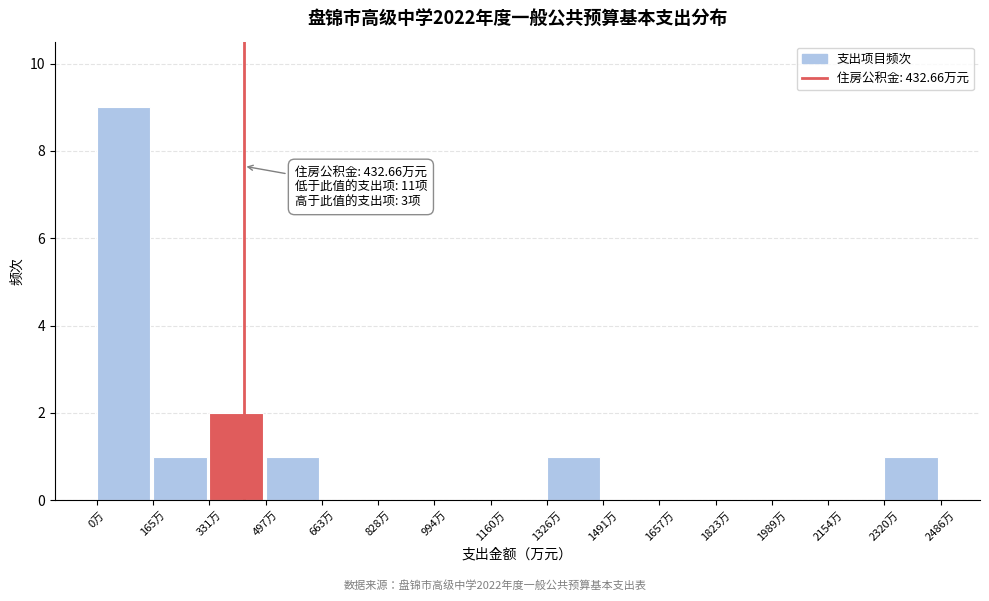

Over which range of the x-axis is the bar tallest?

0 to 160